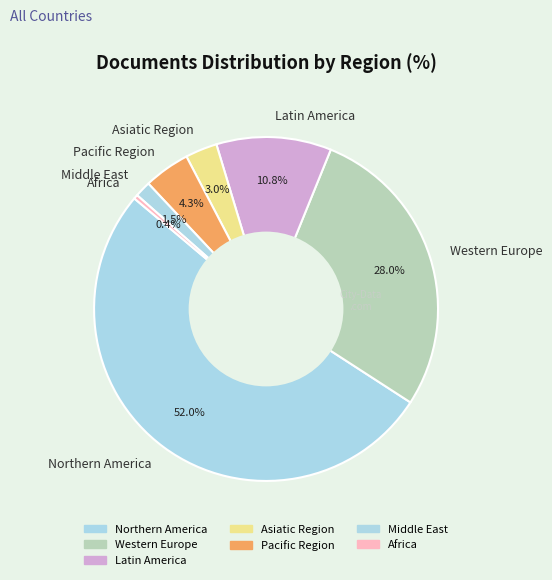

What is the ratio of the value at Asiatic Region to the value at Latin America?

0.3